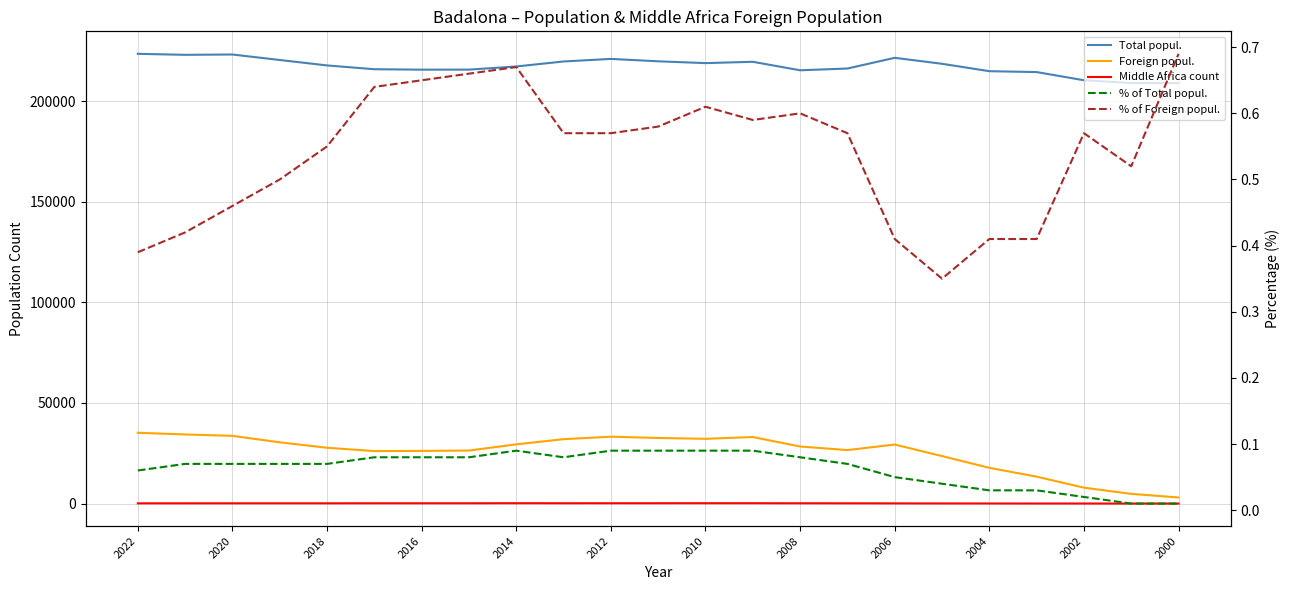

True or false: % of Total popul. and Foreign popul. intersect in this chart.

False